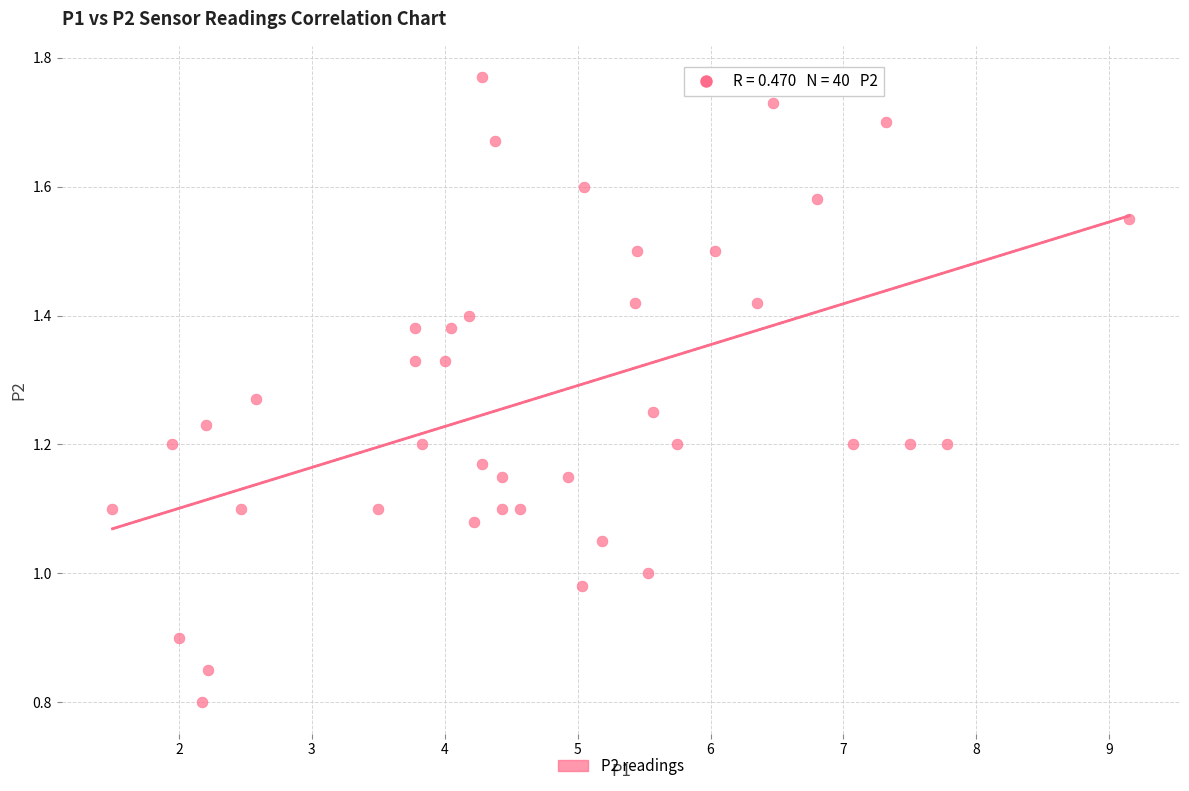

What is the range of X values (max minus min)?

7.7